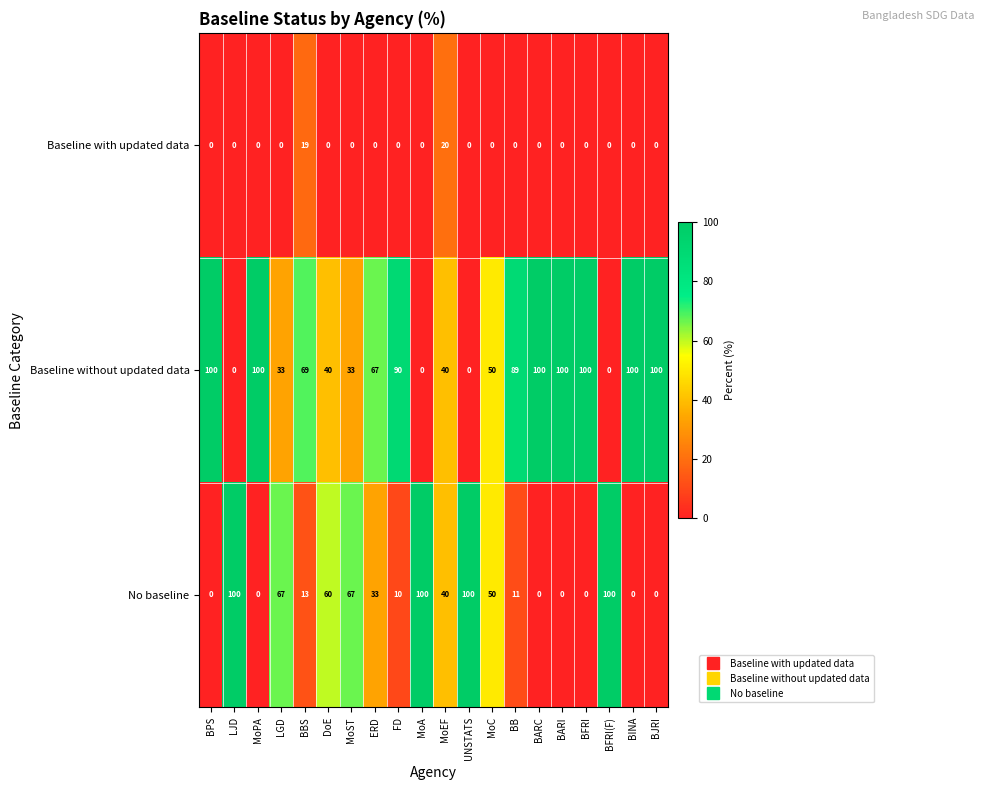

What is the total value across all series at BINA?

100